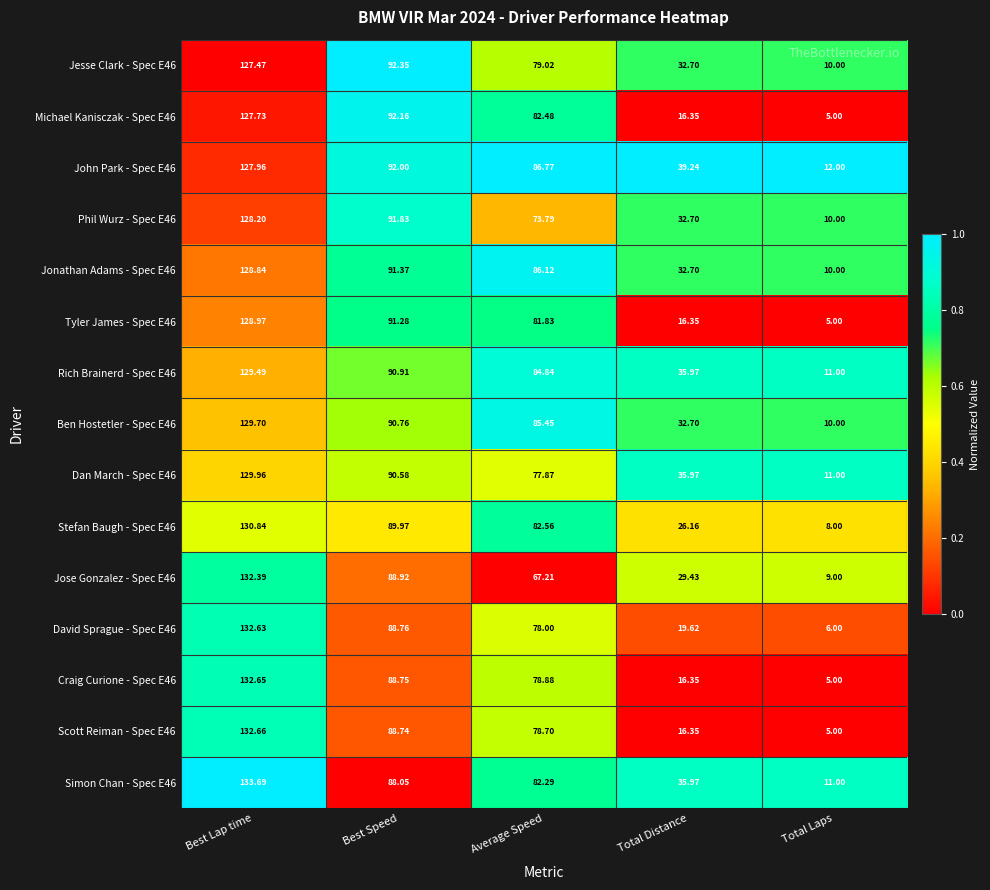

At which category does the chart reach its minimum across all series?

Total Laps